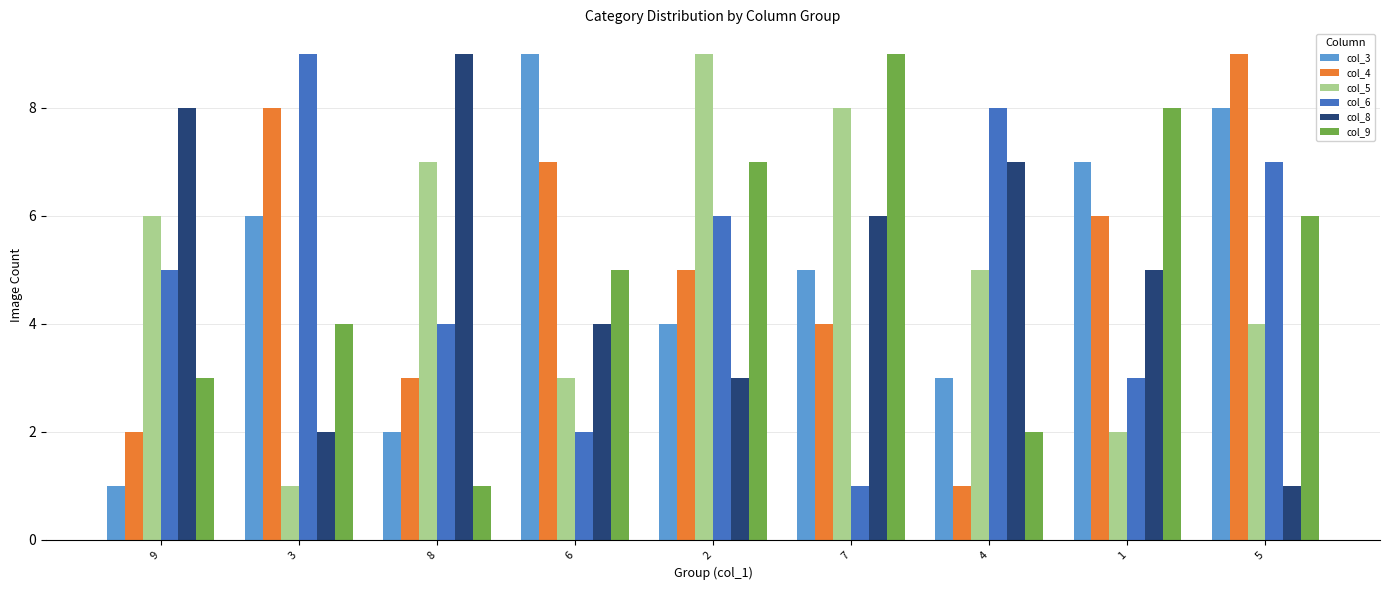

The col_6 series shows 4 at 4. True or false?

False